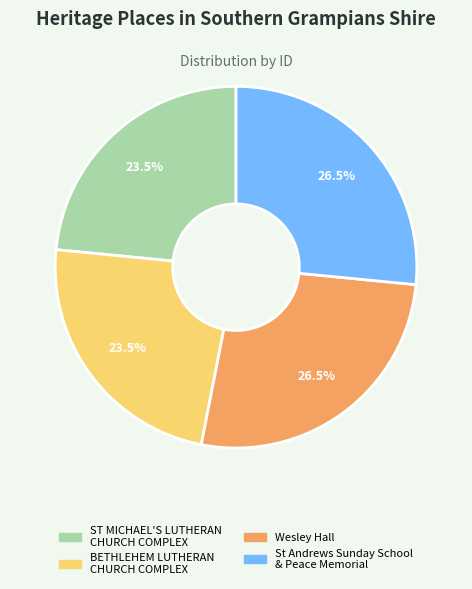

Do ST MICHAEL'S LUTHERAN CHURCH COMPLEX and BETHLEHEM LUTHERAN CHURCH COMPLEX together represent more than half of the pie?

No